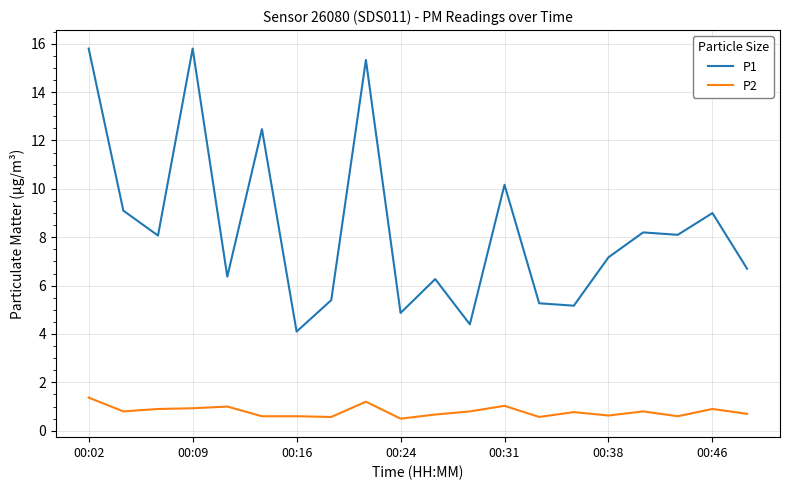

What is the difference between the maximum and minimum values in the P1 series?

11.7